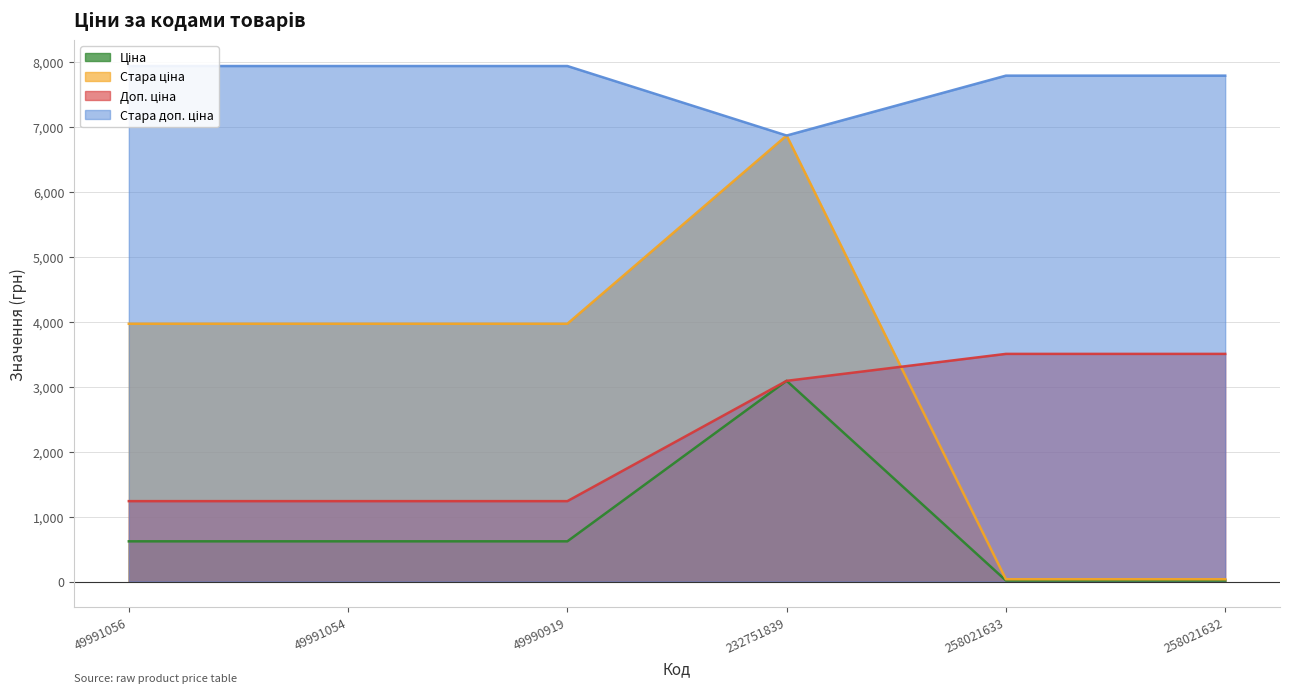

What is the spread (max minus min) of values at 258021632?

7776.2